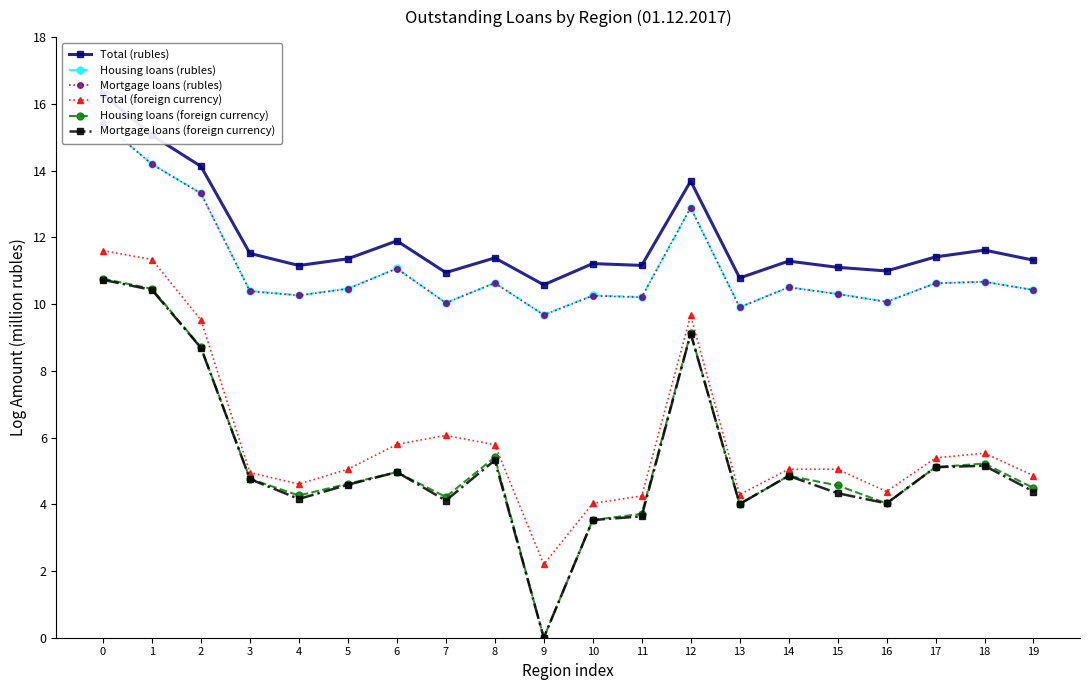

Is this an area chart (filled region under the line)?

No